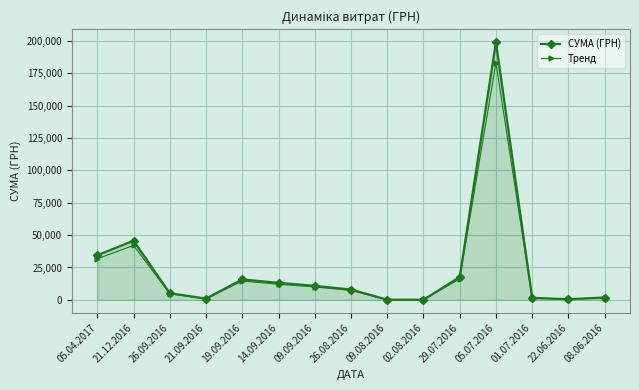

What is the difference between the second highest and second lowest values in the СУМА (ГРН) series?

45564.5